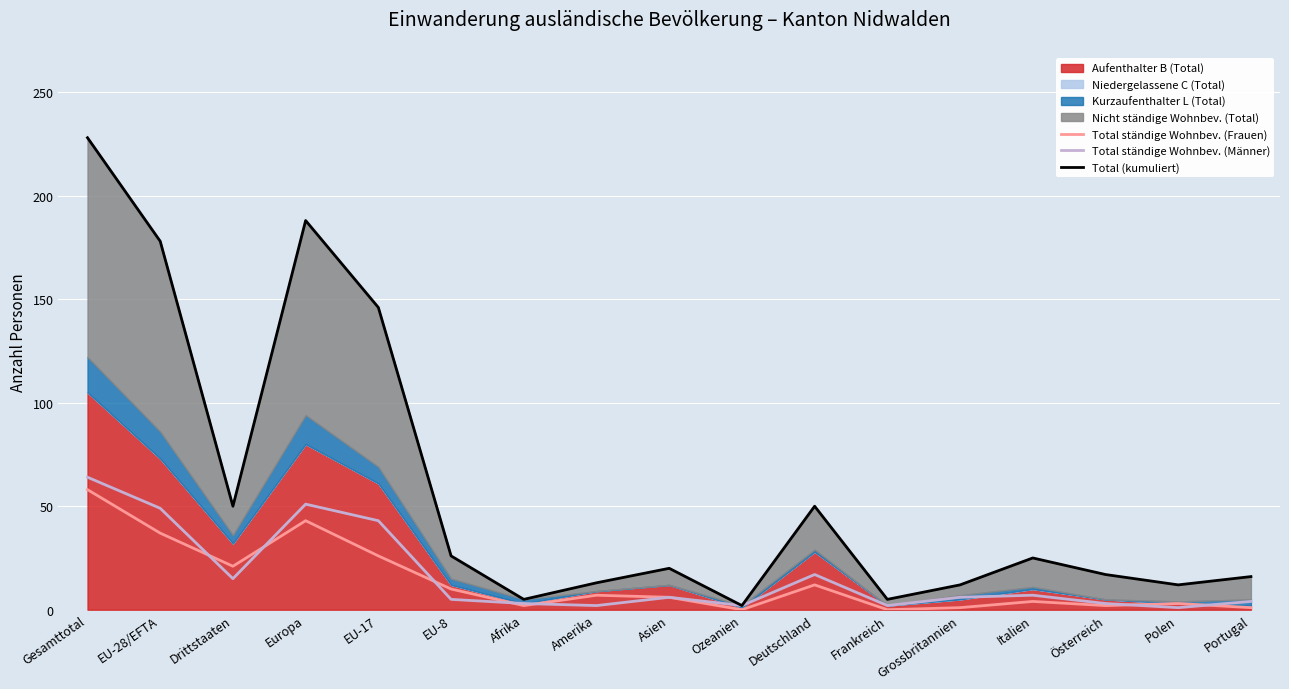

In Total ständige Wohnbev. (Männer), how many points are lower than both neighbors (excluding endpoints)?

5